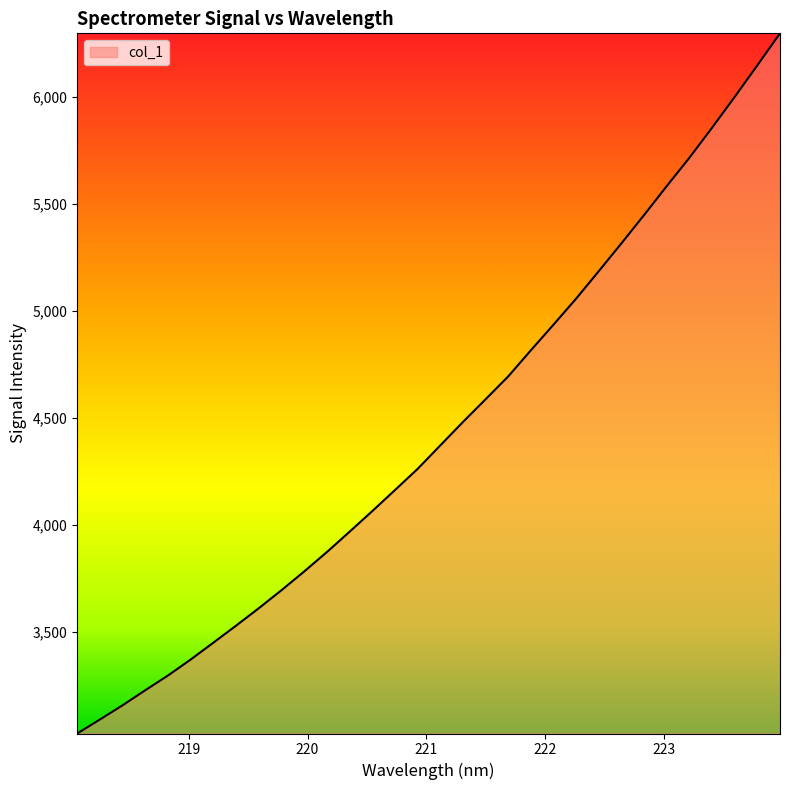

Count the number of values greater than 4369.

16